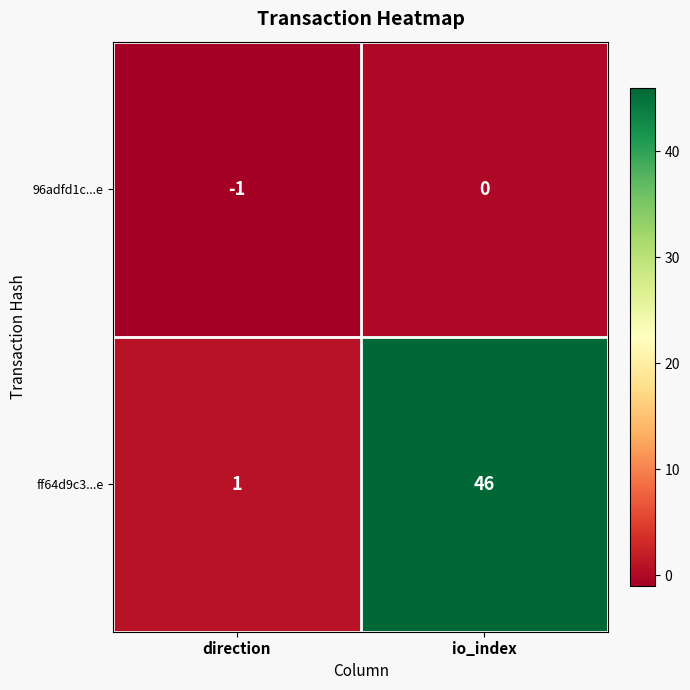

List the labels in order of ff64d9c3...e value, smallest first.

direction, io_index